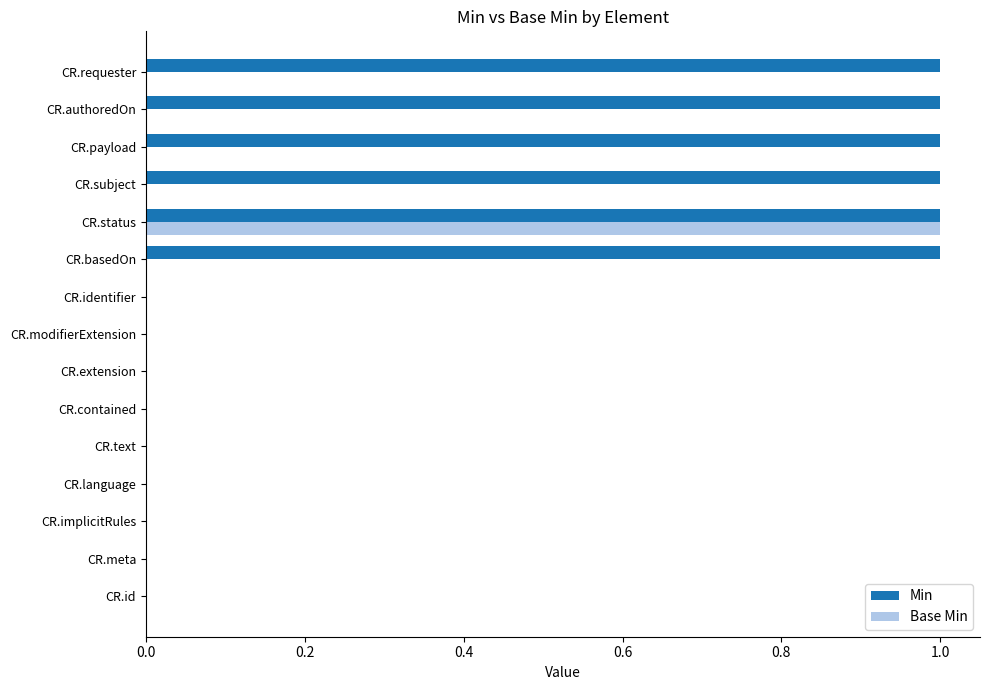

True or false: Base Min has a value of 0 at CR.id.

True